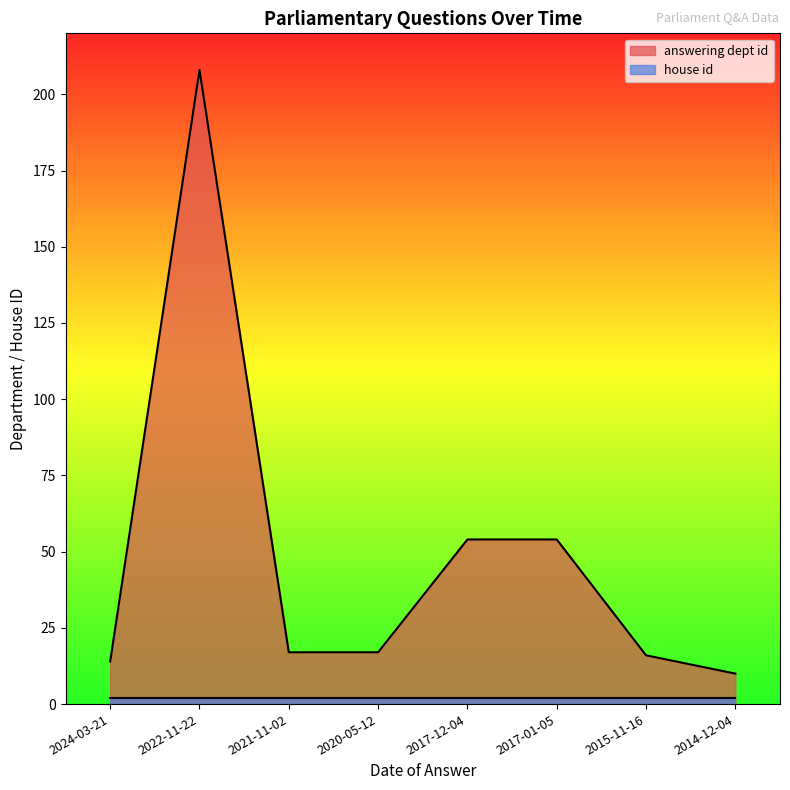

Does the chart display data point markers on the line(s)?

No